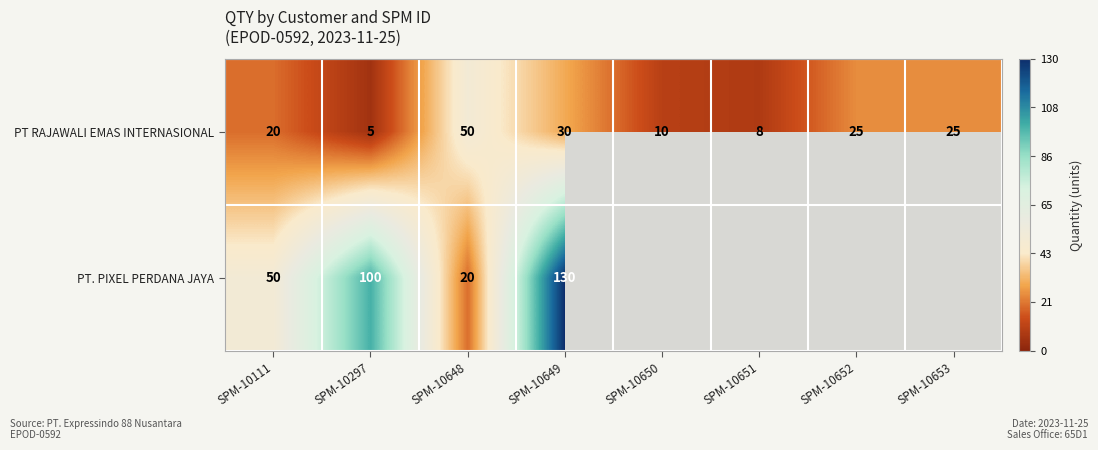

At SPM-10648, list the series in order from smallest to largest.

PT. PIXEL PERDANA JAYA, PT RAJAWALI EMAS INTERNASIONAL